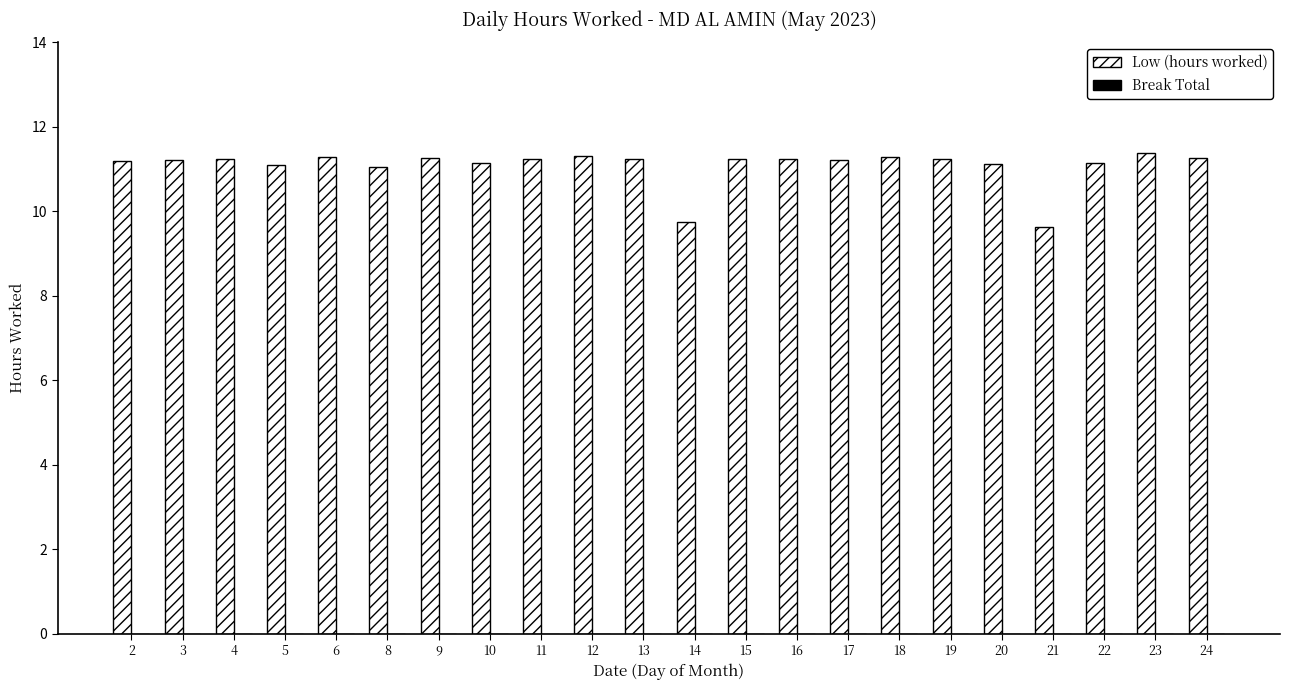

What is the greatest value displayed?

11.4